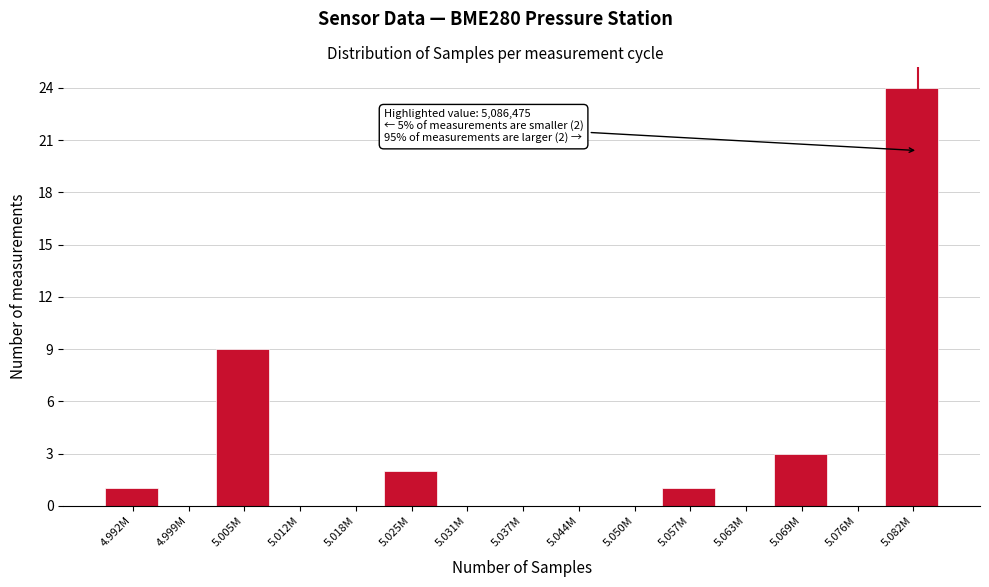

Reading right to left, transcribe all the data shown in this chart.

5.082M=24	5.076M=0	5.069M=3	5.063M=0	5.057M=1	5.050M=0	5.044M=0	5.037M=0	5.031M=0	5.025M=2	5.018M=0	5.012M=0	5.005M=9	4.999M=0	4.992M=1